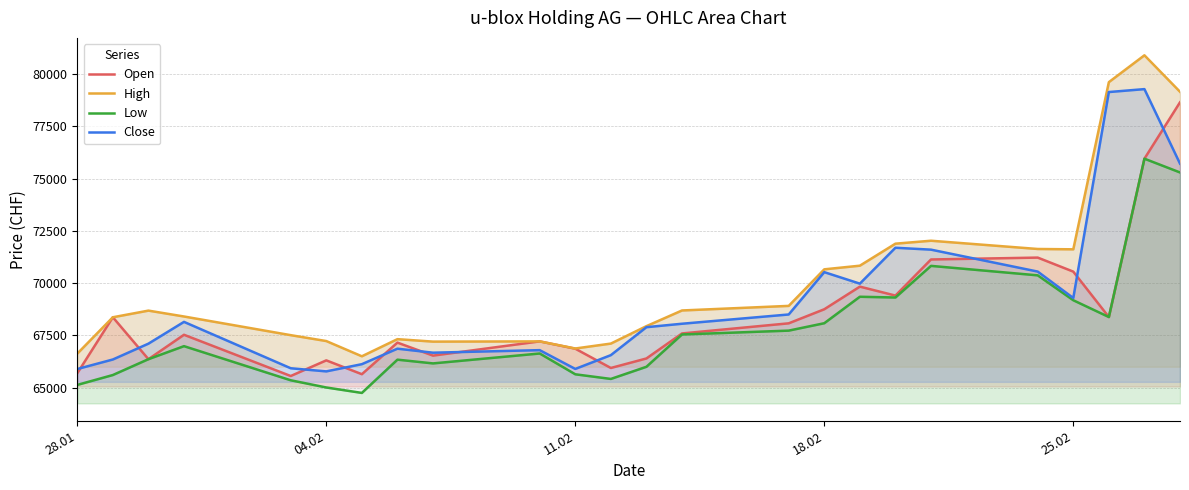

What is the maximum value for Close?

79276